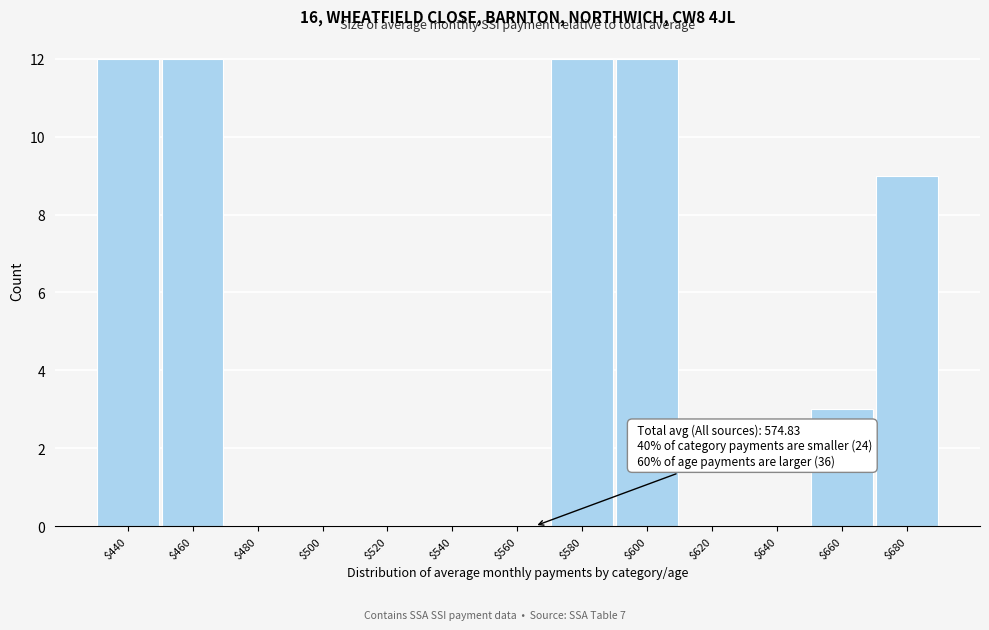

What is the sum of all values?

60